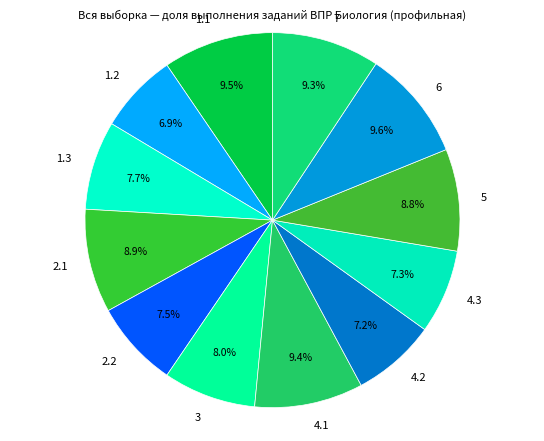

Is there a majority slice in this chart?

No